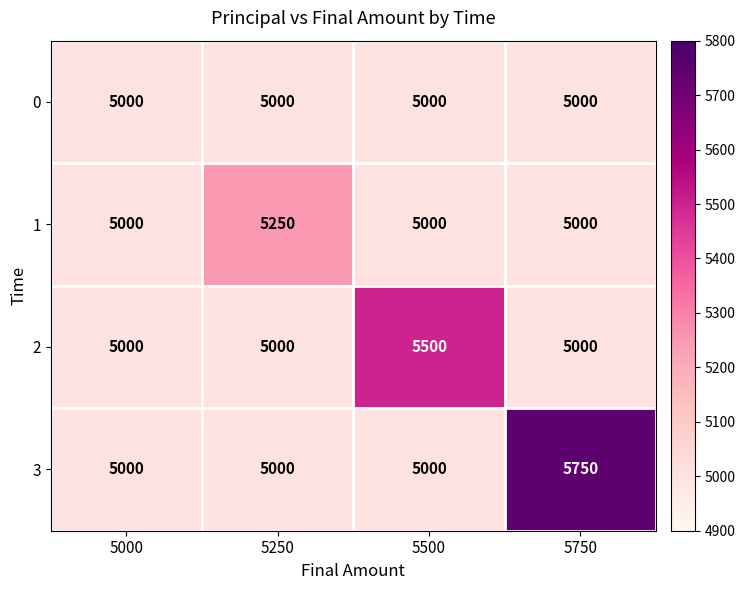

Reading left to right, transcribe all the data shown in this chart.

0: 5000	5000	5000	5000
1: 5000	5250	5000	5000
2: 5000	5000	5500	5000
3: 5000	5000	5000	5750